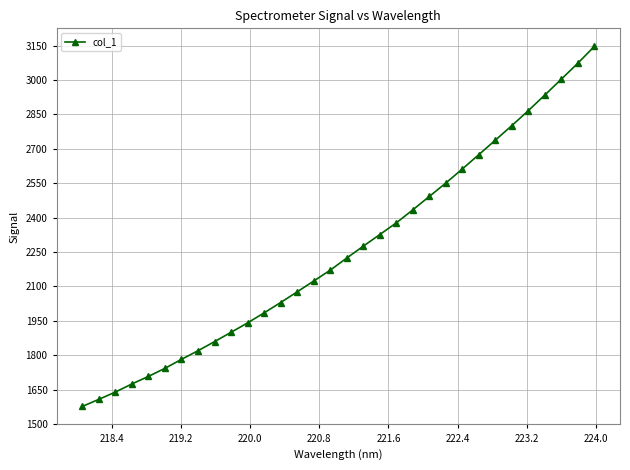

What is the maximum value shown in the chart?

3146.7